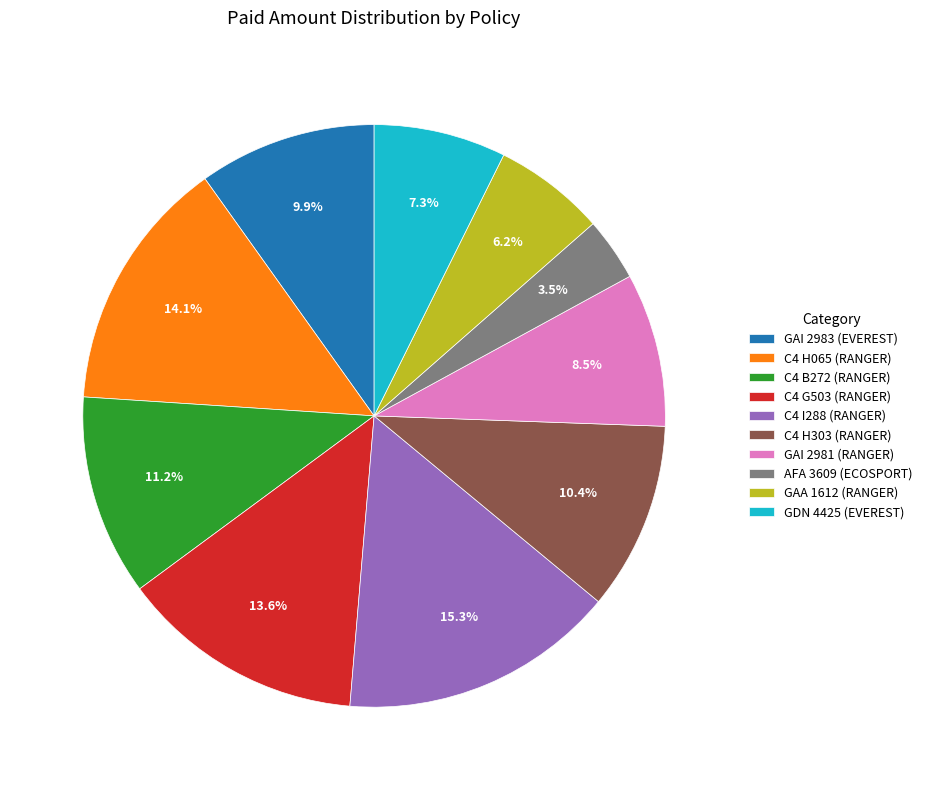

Which has a higher value, C4 H303 (RANGER) or C4 G503 (RANGER)?

C4 G503 (RANGER)